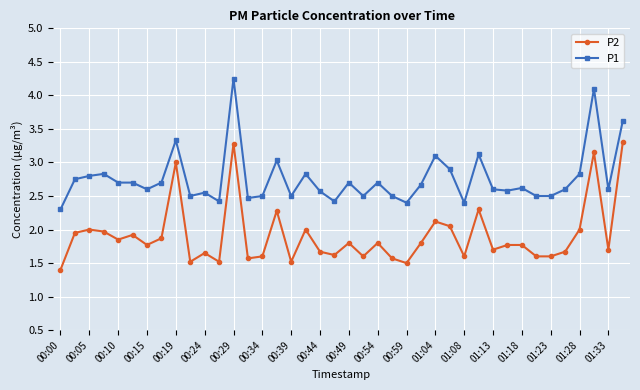

What is the sum of all P2 values?

76.4